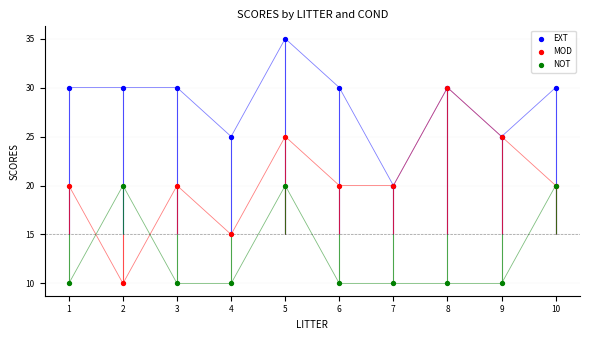

Is the value of MOD at 3 greater than the value of NOT at 4?

Yes